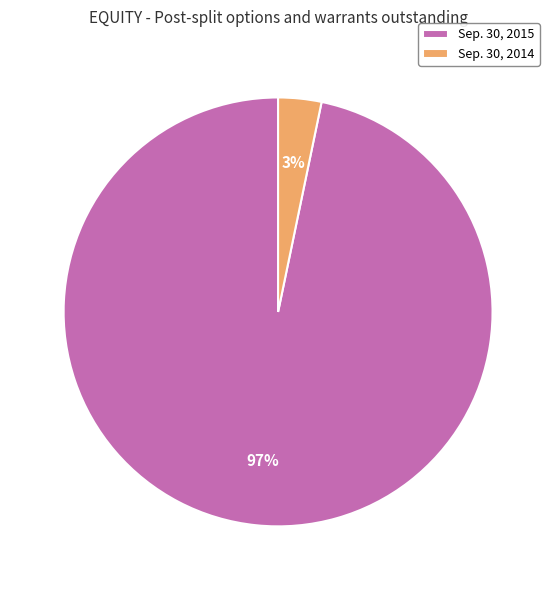

What is the majority slice?

Sep. 30, 2015